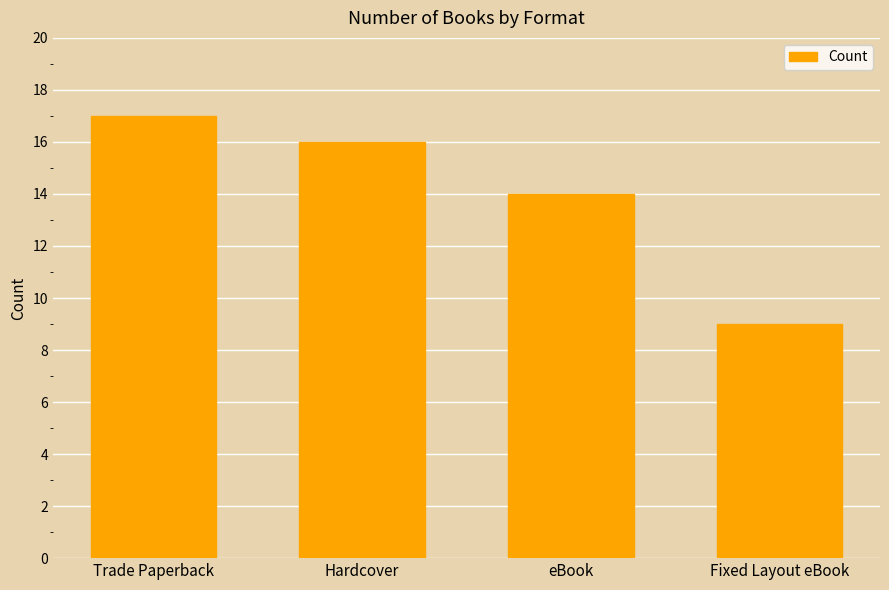

What is the change in value from eBook to Fixed Layout eBook?

-5